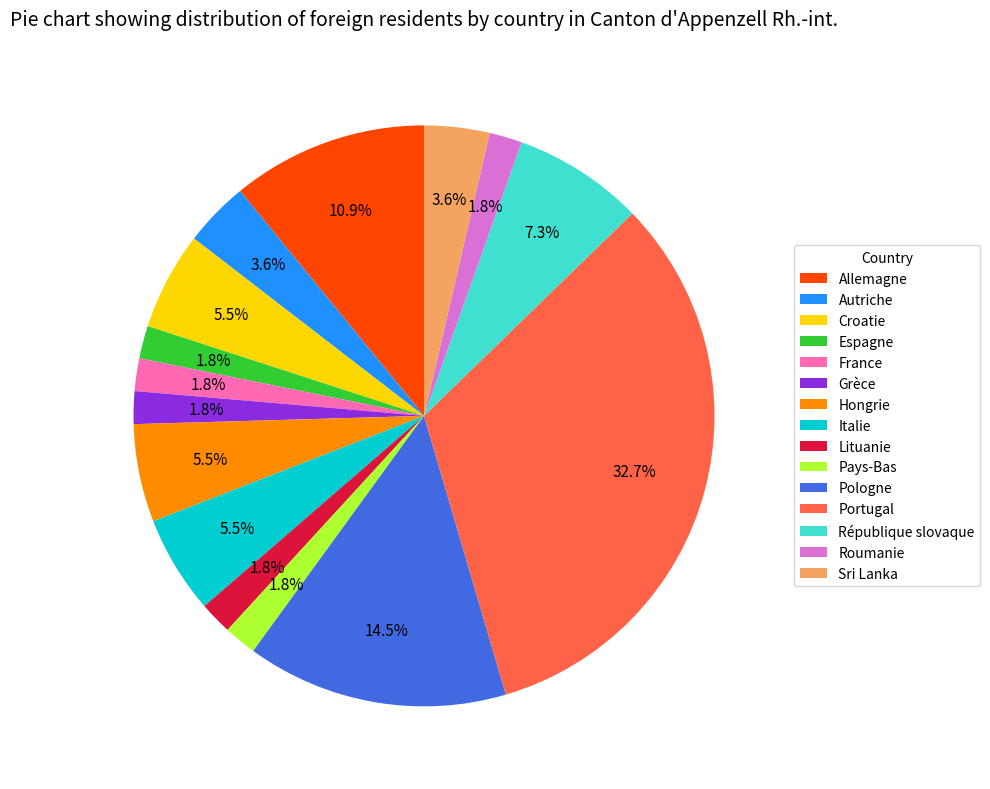

What percentage is NOT represented by Grèce?

98.2%